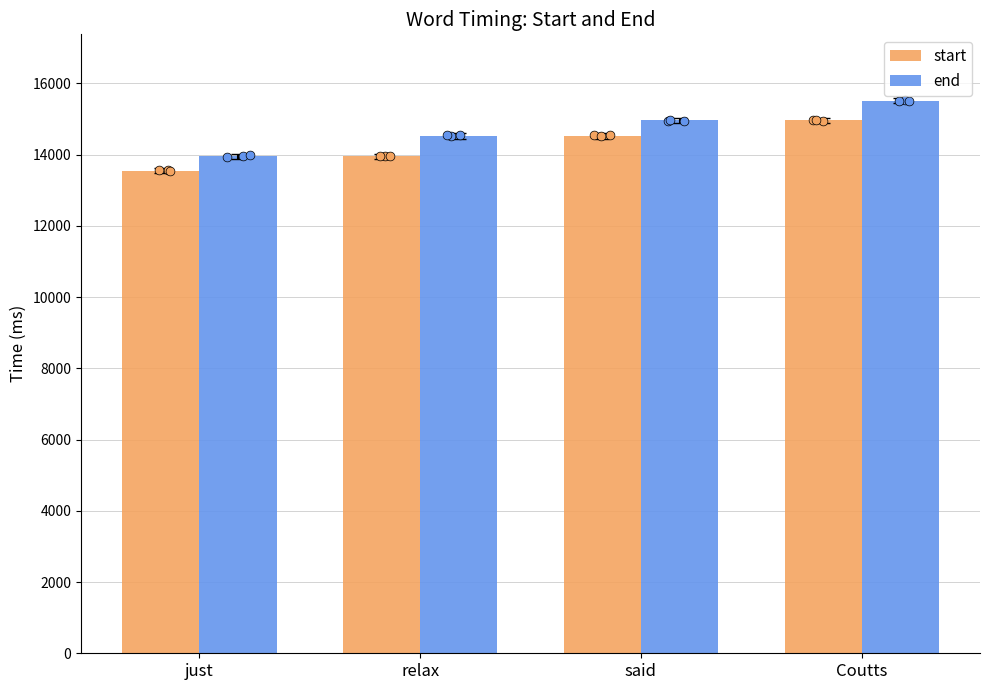

Which series has the largest total across all categories?

end